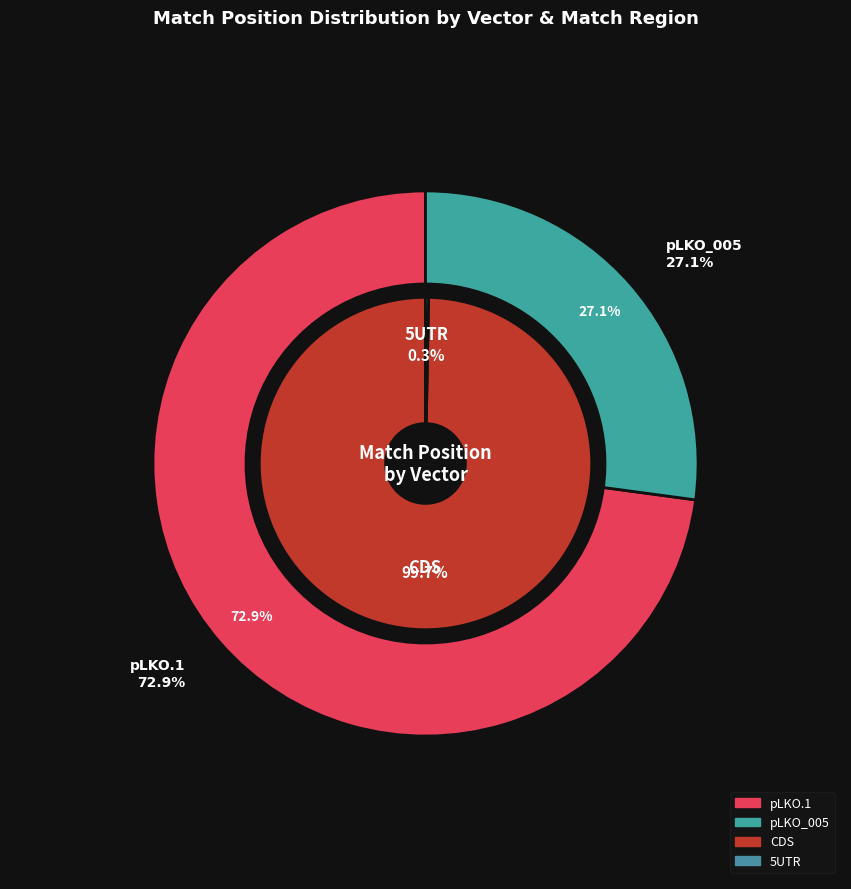

Is pLKO_005 the majority of the pie?

No